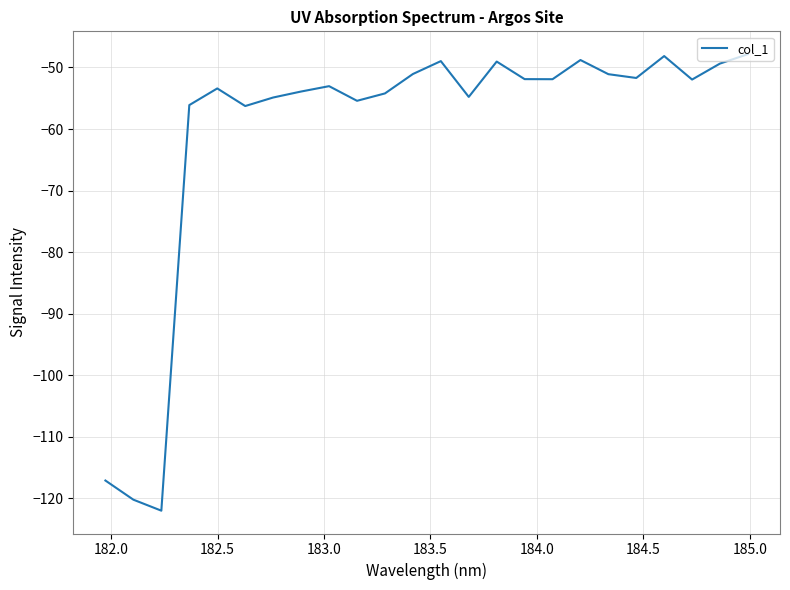

What is the smallest value displayed?

-122.0